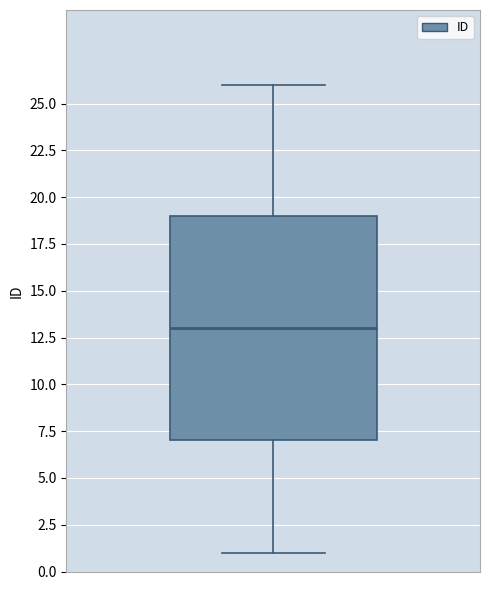

Where does the upper whisker of the box end on the y-axis? The values are not printed on the chart, so give them approximately, as read against the axis.

26